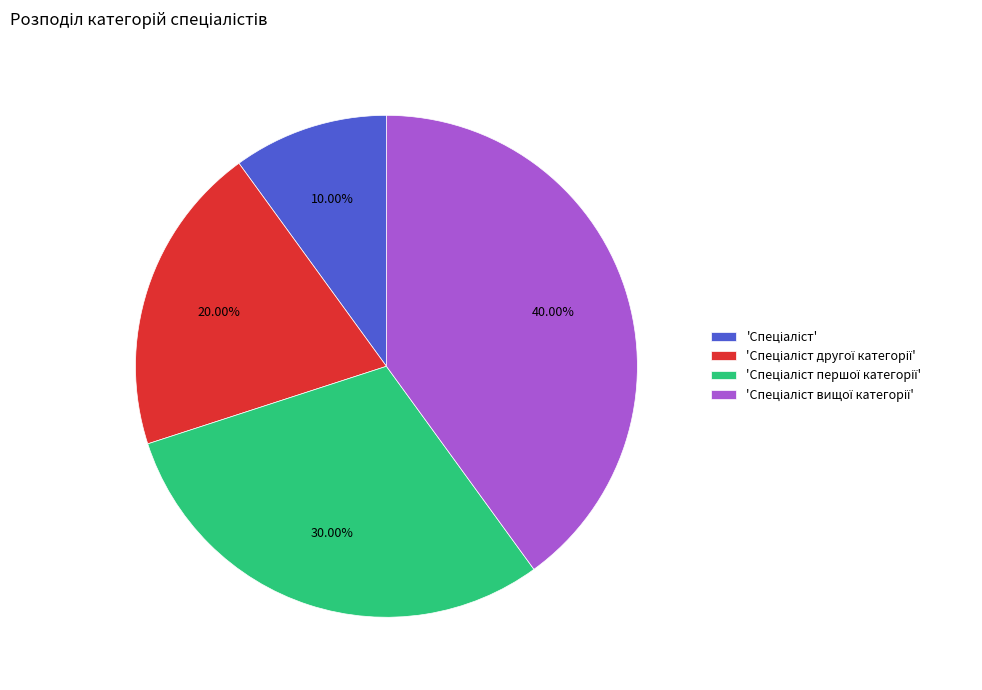

How many slices are in this pie chart?

4